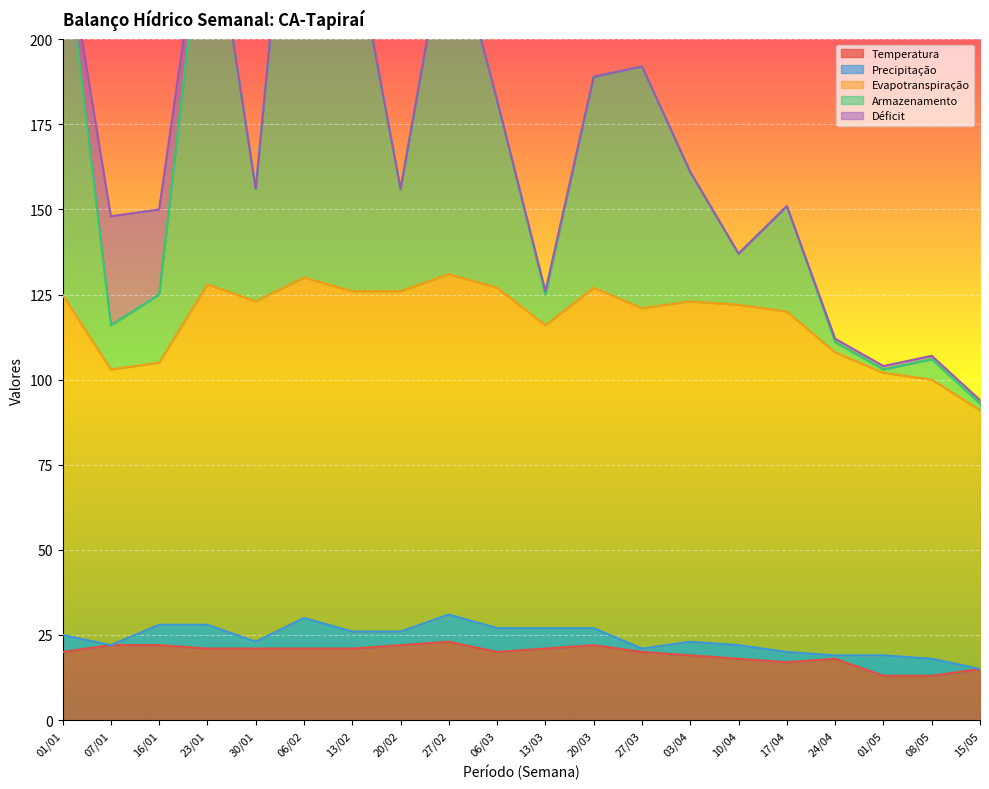

The value of Evapotranspiração at 07/01 is 51. True or false?

False